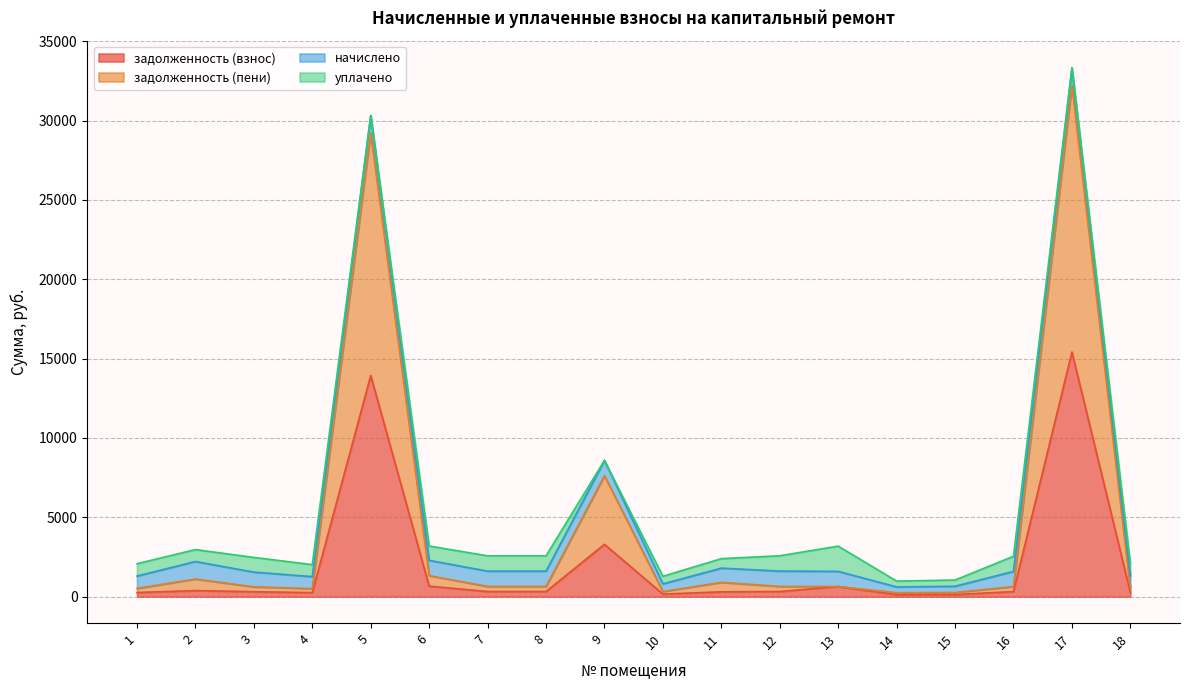

True or false: задолженность (взнос) and задолженность (пени) cross at least once.

False